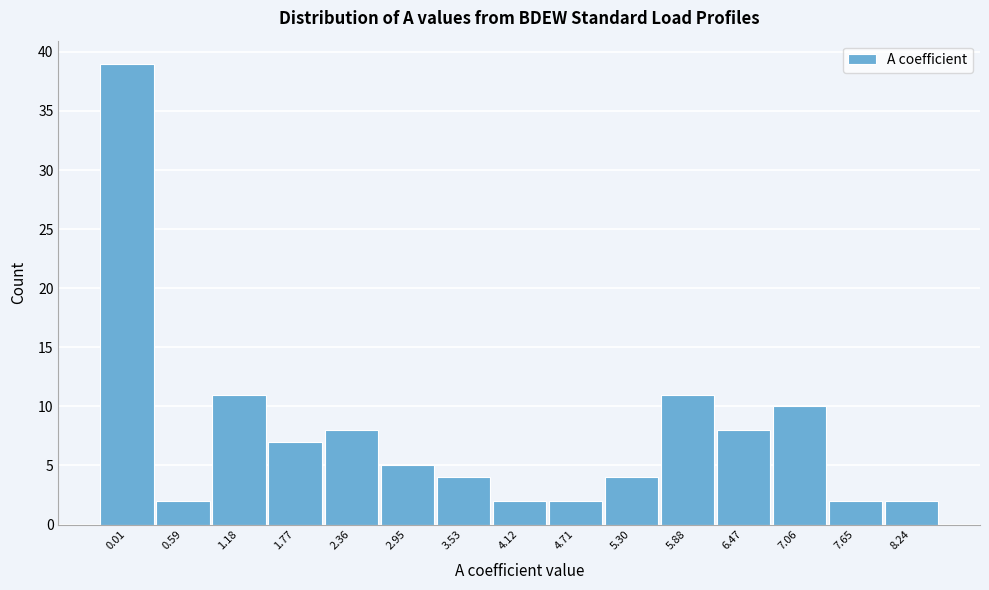

Reading left to right, transcribe all the data shown in this chart.

39	2	11	7	8	5	4	2	2	4	11	8	10	2	2